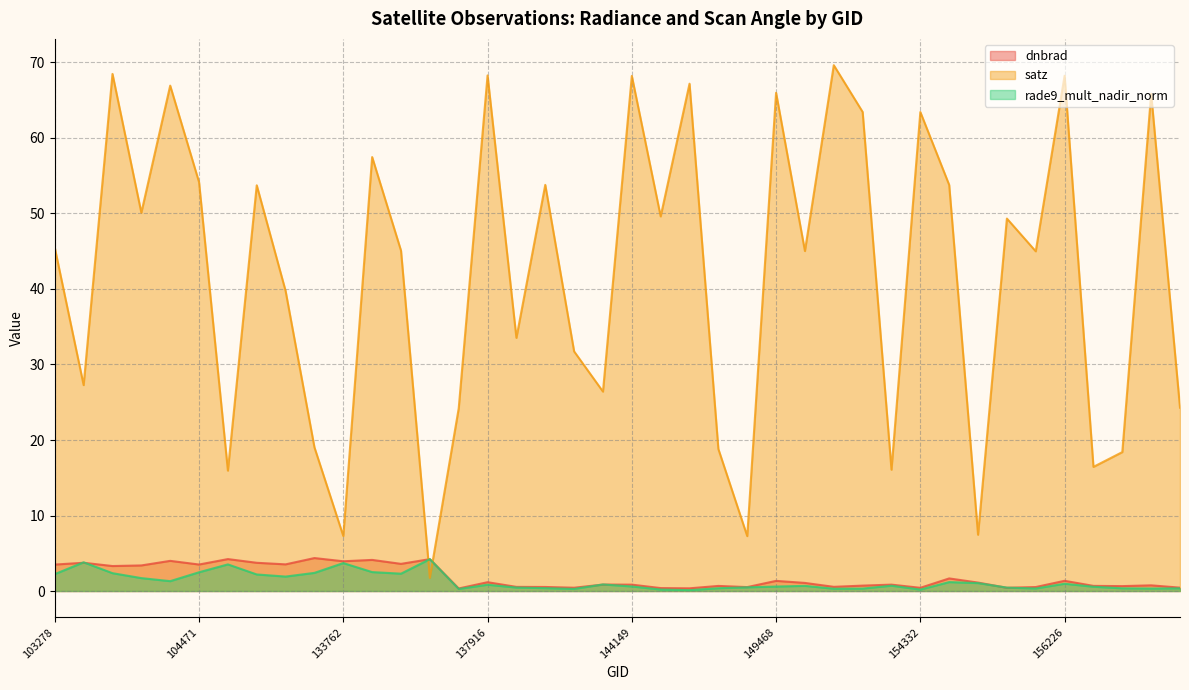

Reading left to right, extract all data points from this chart.

dnbrad: 3.5	3.7	3.3	3.4	4.0	3.5	4.2	3.7	3.5	4.4	3.9	4.1	3.6	4.2	0.3	1.2	0.5	0.5	0.4	0.9	0.8	0.4	0.4	0.7	0.5	1.3	1.1	0.6	0.7	0.8	0.4	1.7	1.1	0.4	0.5	1.4	0.7	0.6	0.8	0.4
satz: 45.5	27.3	68.5	50.1	66.9	54.2	15.9	53.7	39.7	19.0	7.3	57.5	45.1	1.7	24.2	68.3	33.5	53.8	31.7	26.4	68.2	49.6	67.2	18.8	7.3	66.0	45.0	69.6	63.4	16.1	63.4	53.8	7.5	49.3	45.0	68.2	16.4	18.4	65.9	24.3
rade9_mult_nadir_norm: 2.2	3.8	2.4	1.7	1.3	2.5	3.5	2.2	1.9	2.4	3.7	2.5	2.3	4.2	0.3	0.8	0.5	0.4	0.3	0.9	0.6	0.2	0.1	0.4	0.5	0.6	0.7	0.3	0.3	0.7	0.2	1.2	1.1	0.4	0.3	1.0	0.6	0.4	0.3	0.4